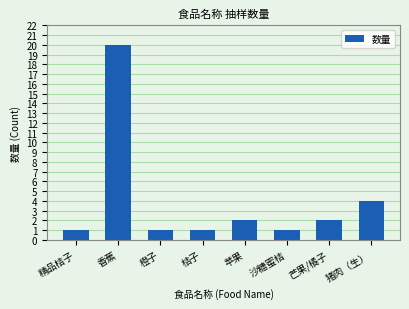

What is the change in value from 香蕉 to 桔子?

-19